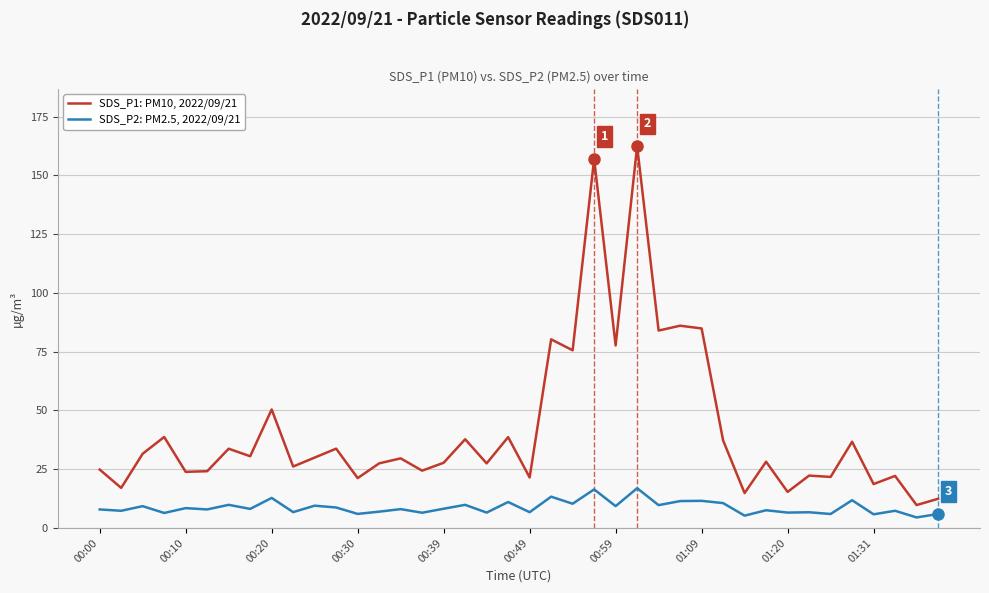

How many lines are shown in the chart?

2